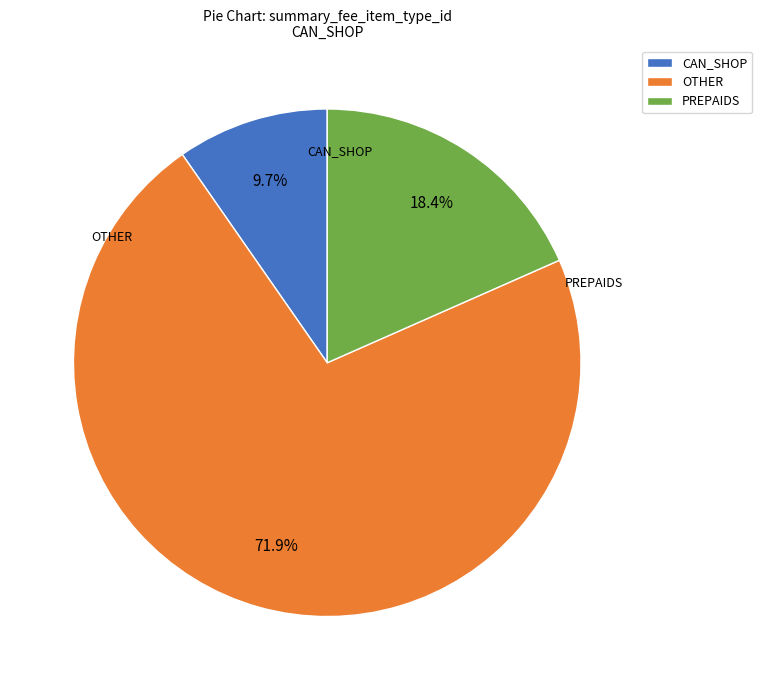

What is the total percentage of CAN_SHOP and OTHER?

81.6%